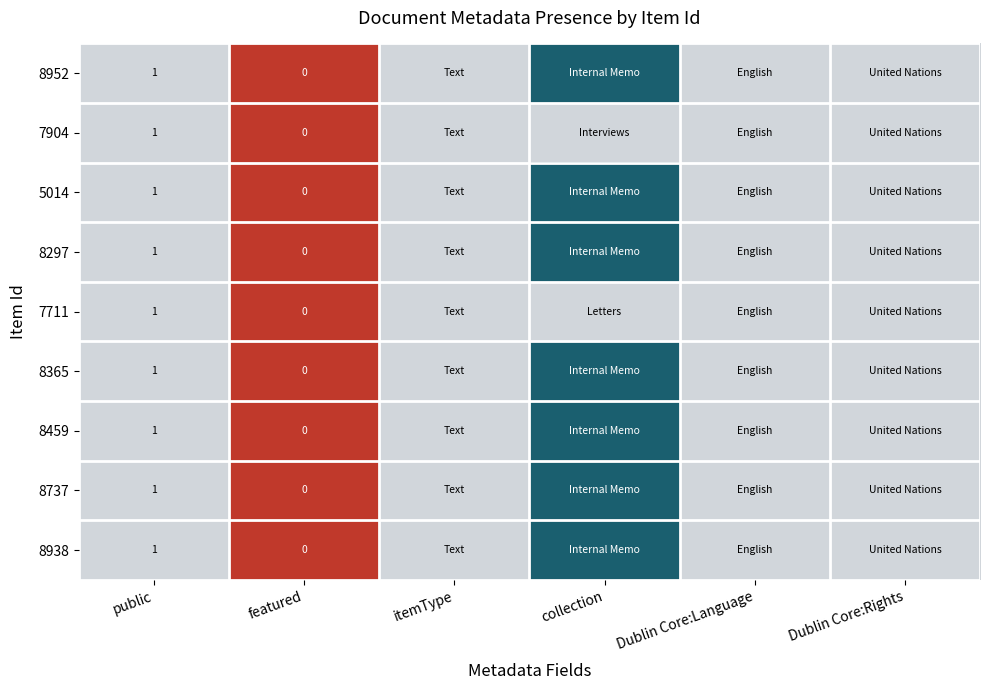

The value of 7904 at public is 2. True or false?

False